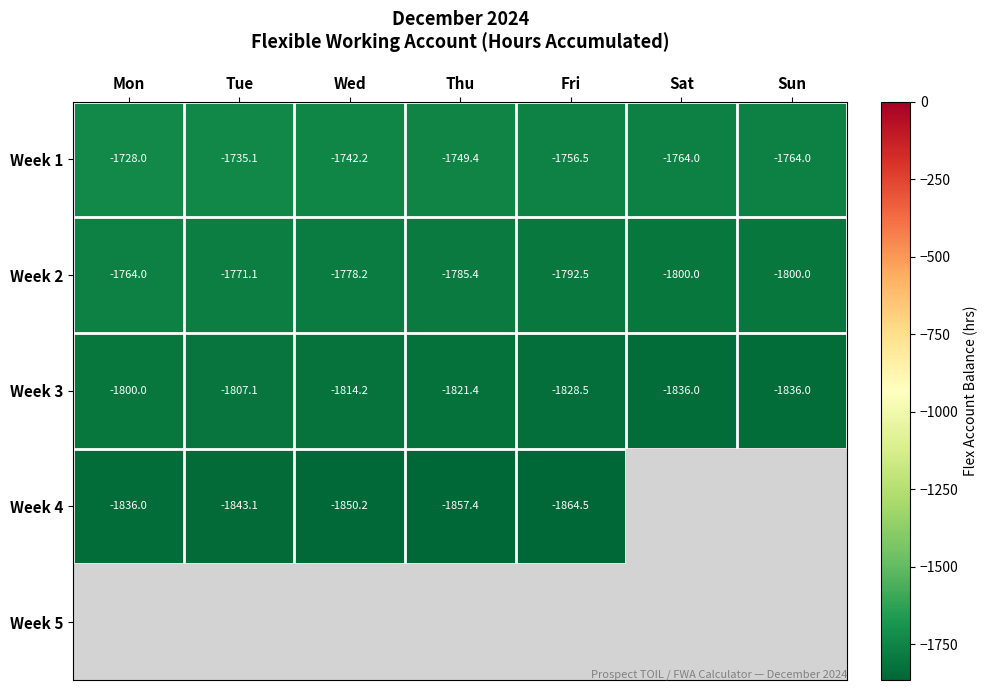

At which label is Week 1 closest to -1746?

Thu